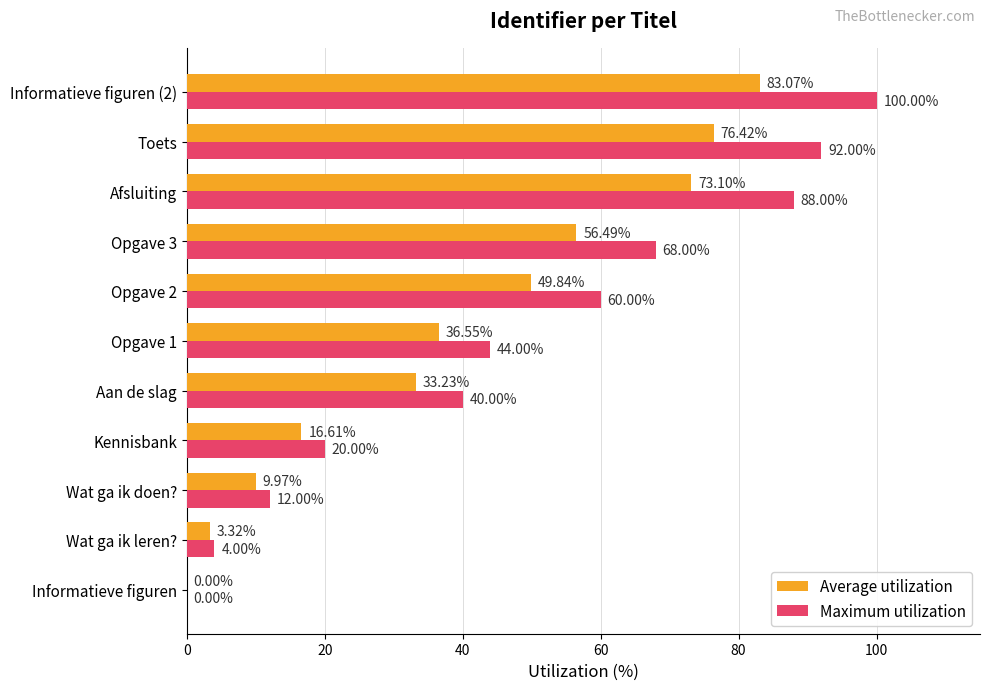

At which category is the sum across all series the highest?

Informatieve figuren (2)